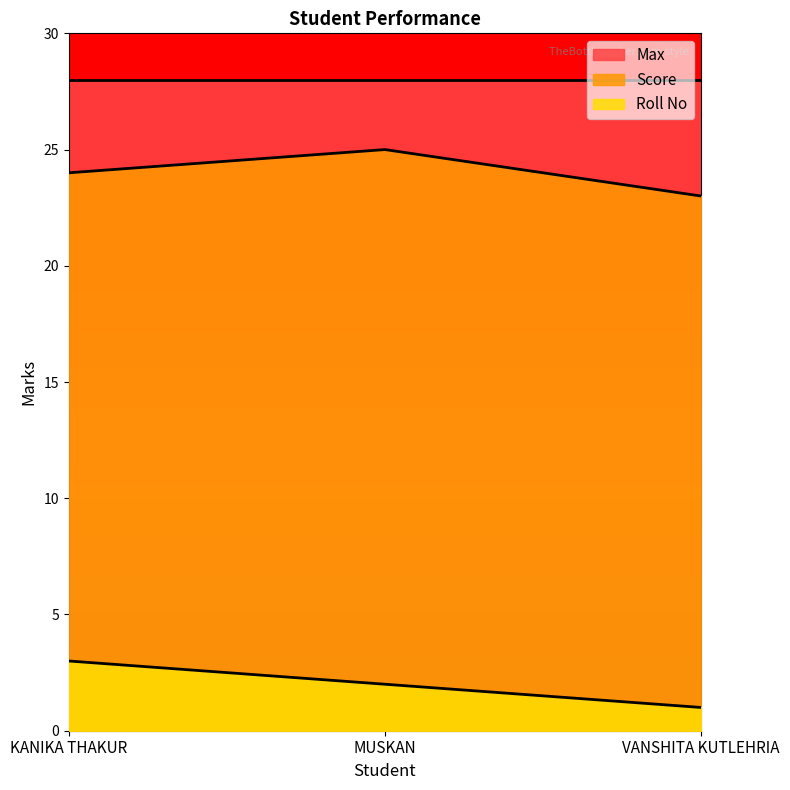

How many series are shown in this chart?

3